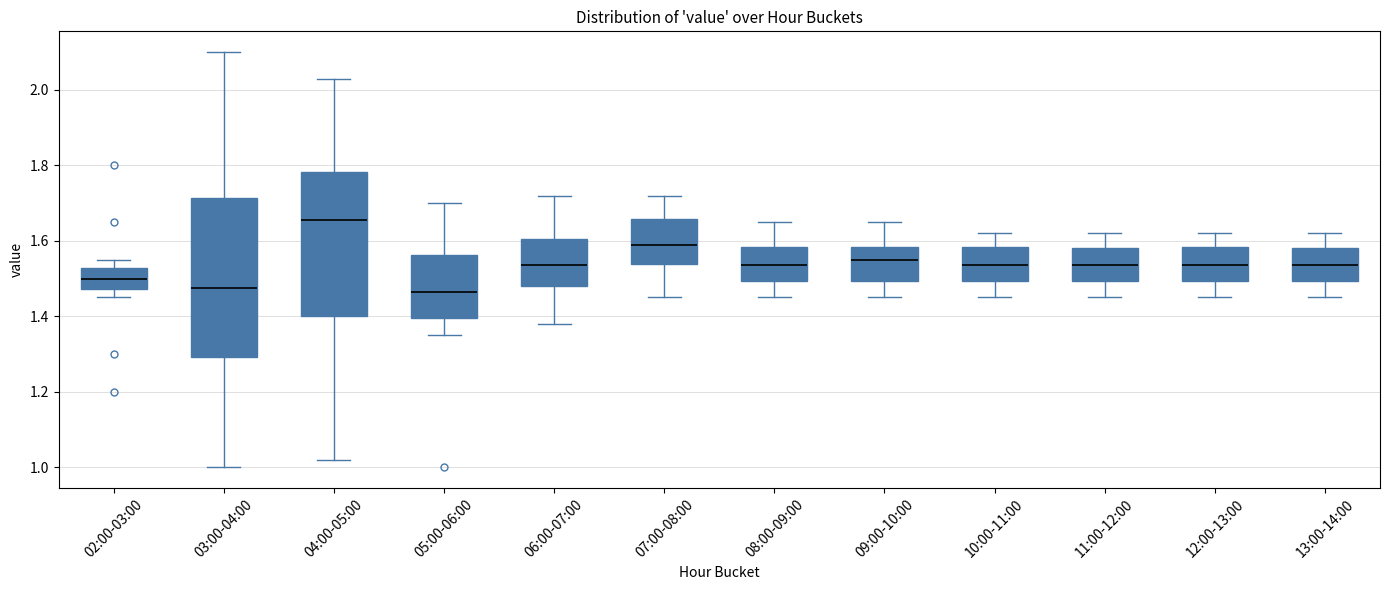

Which box's median line is the highest?

04:00-05:00